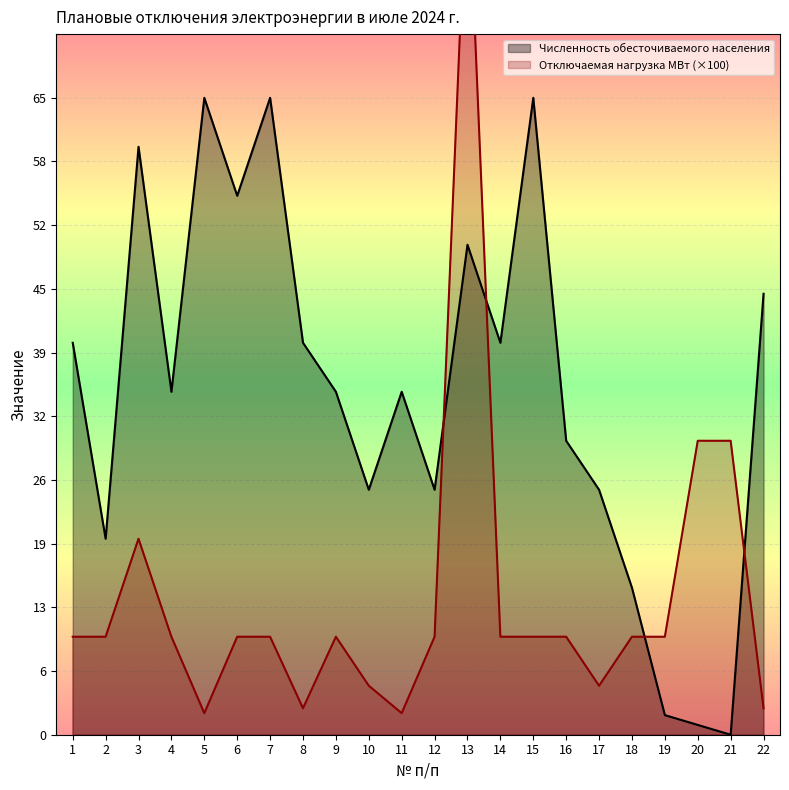

At which category is the sum across all series the highest?

13